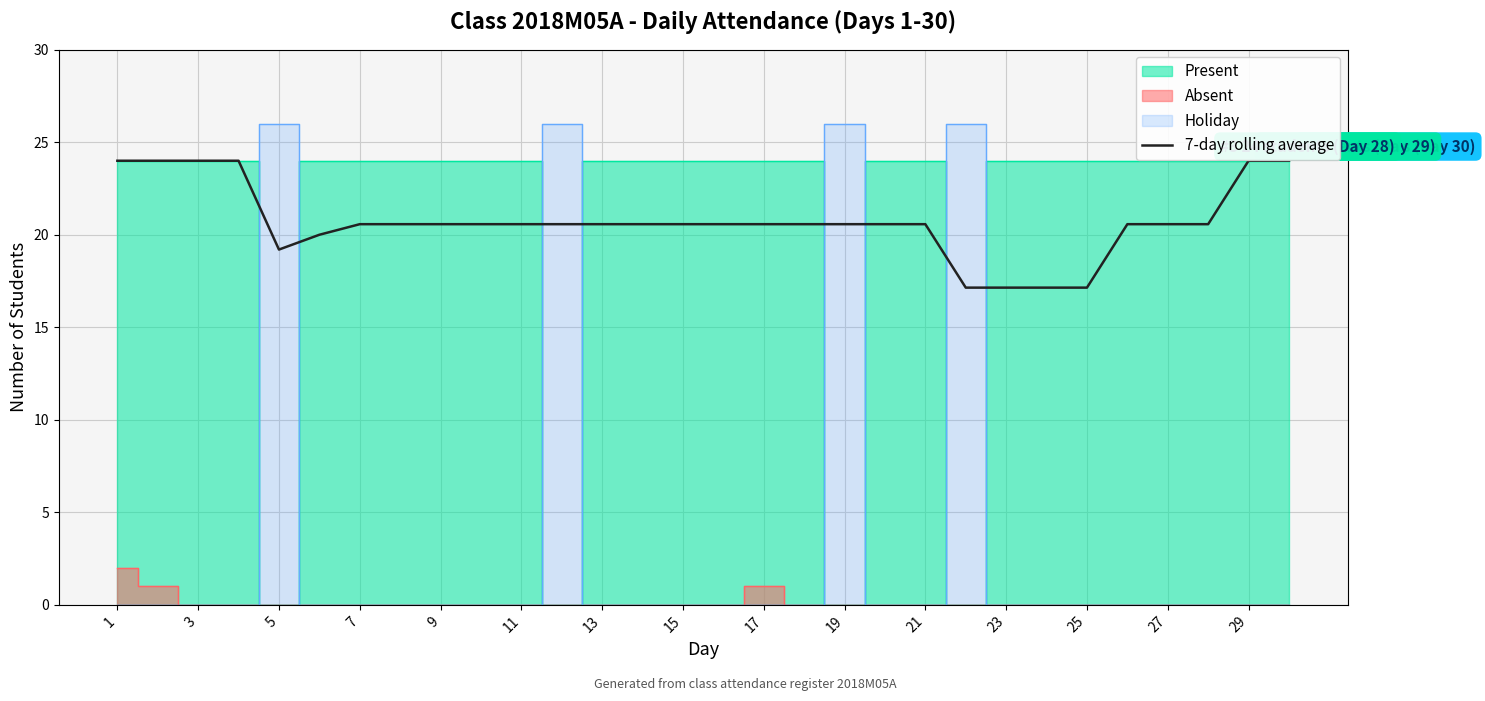

What is the average value?

20.7